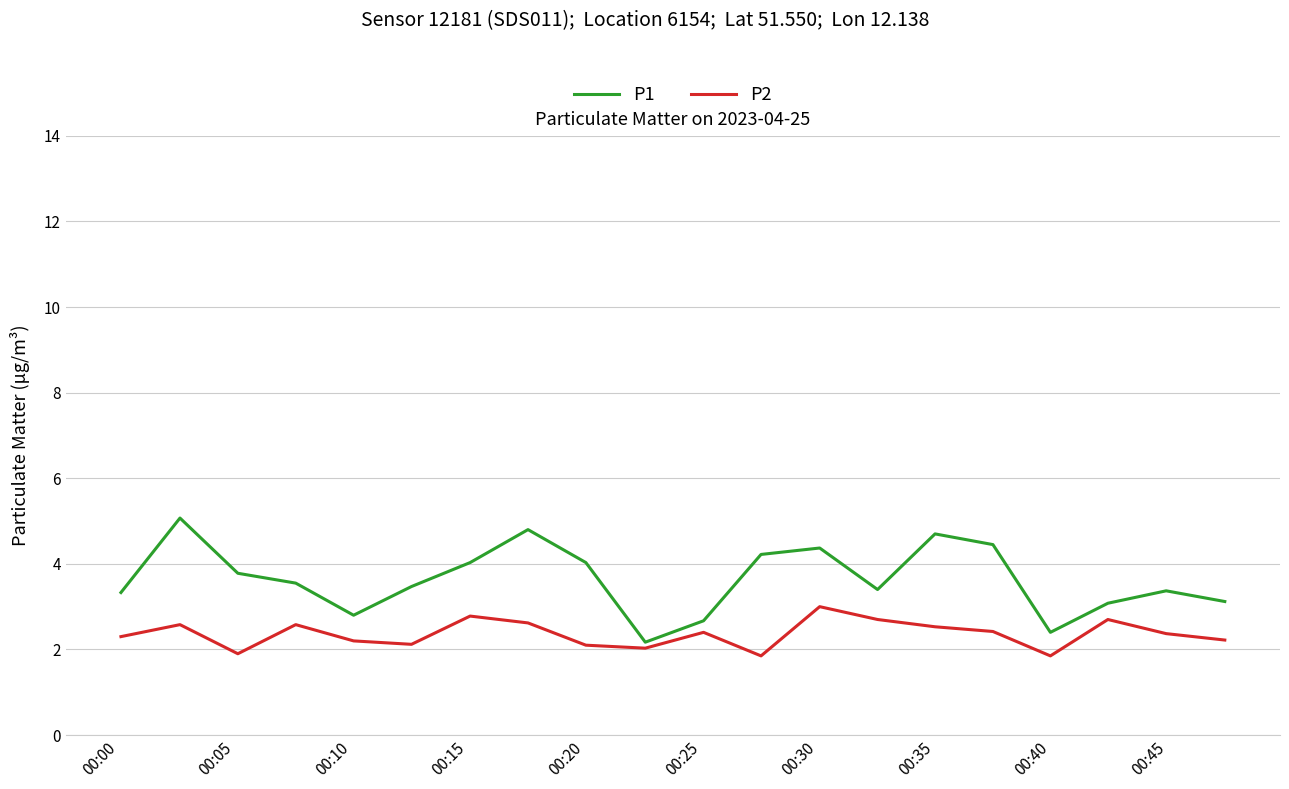

How many lines are shown in the chart?

2